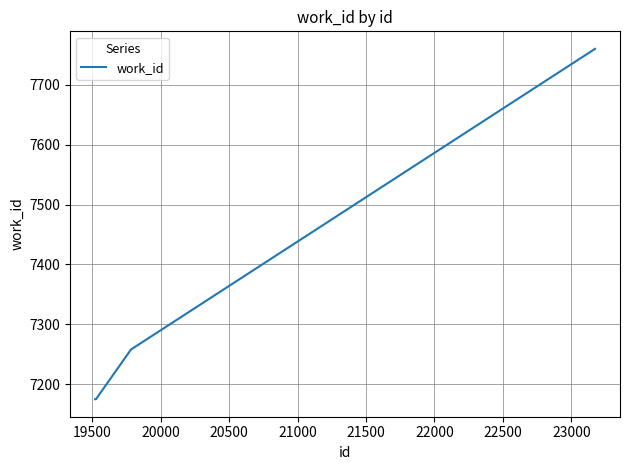

What is the maximum value shown in the chart?

7760